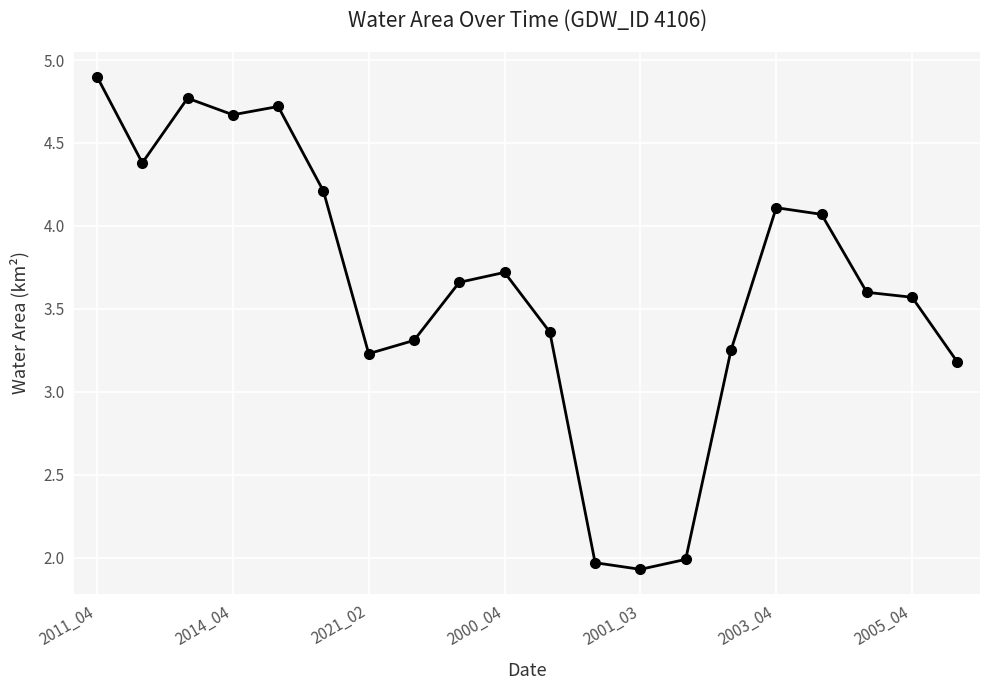

True or false: the data has more than 1 interior local peaks.

True